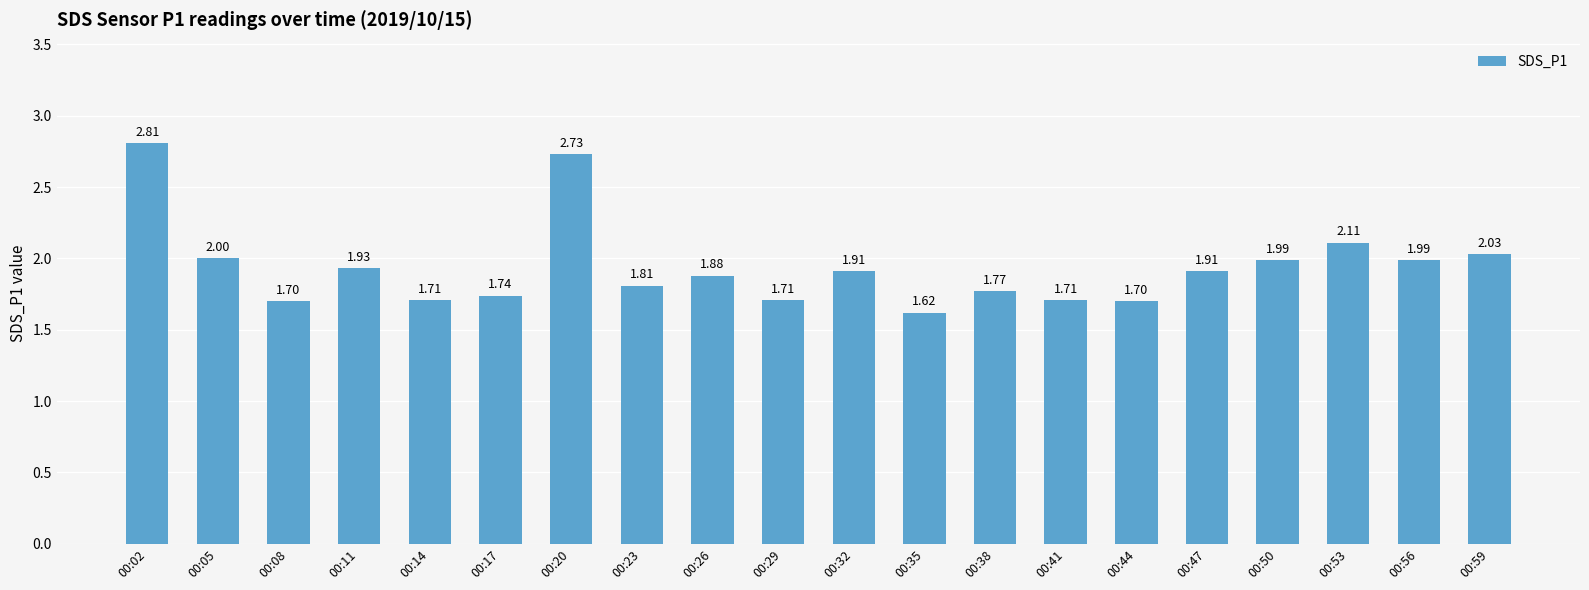

Count the number of categories in the chart.

20